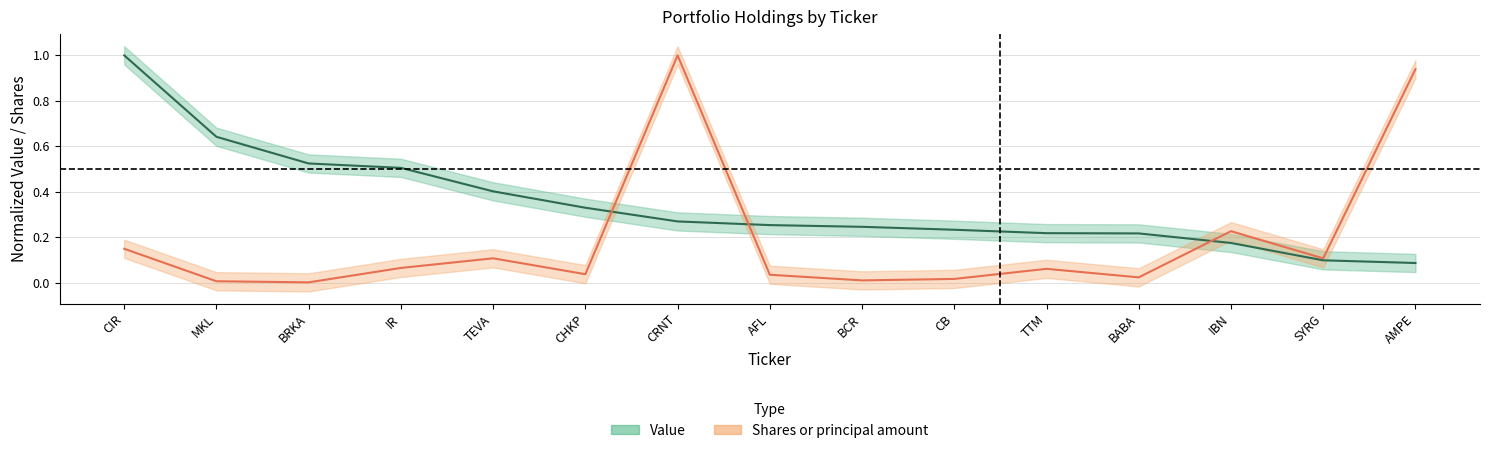

In Shares or principal amount, how many points are higher than both neighbors (excluding endpoints)?

4